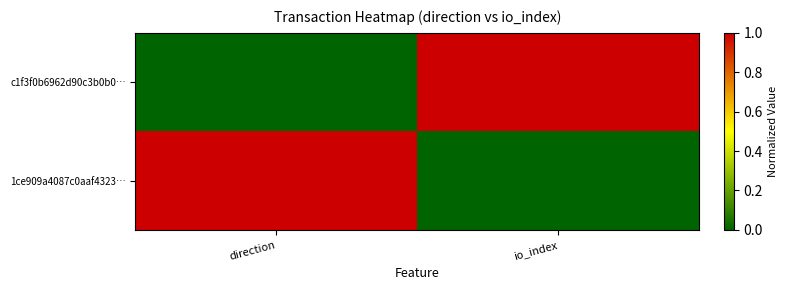

Which label corresponds to the smallest value in the chart?

direction